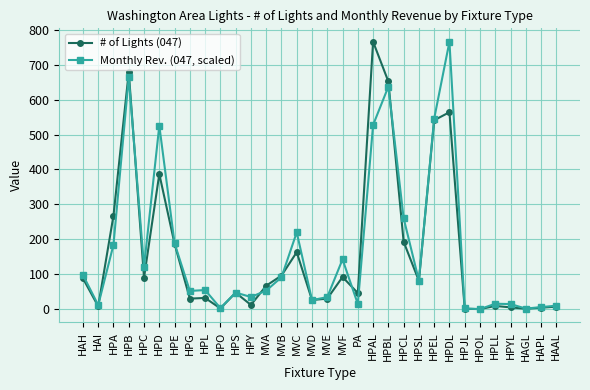

Count the number of categories in the chart.

32